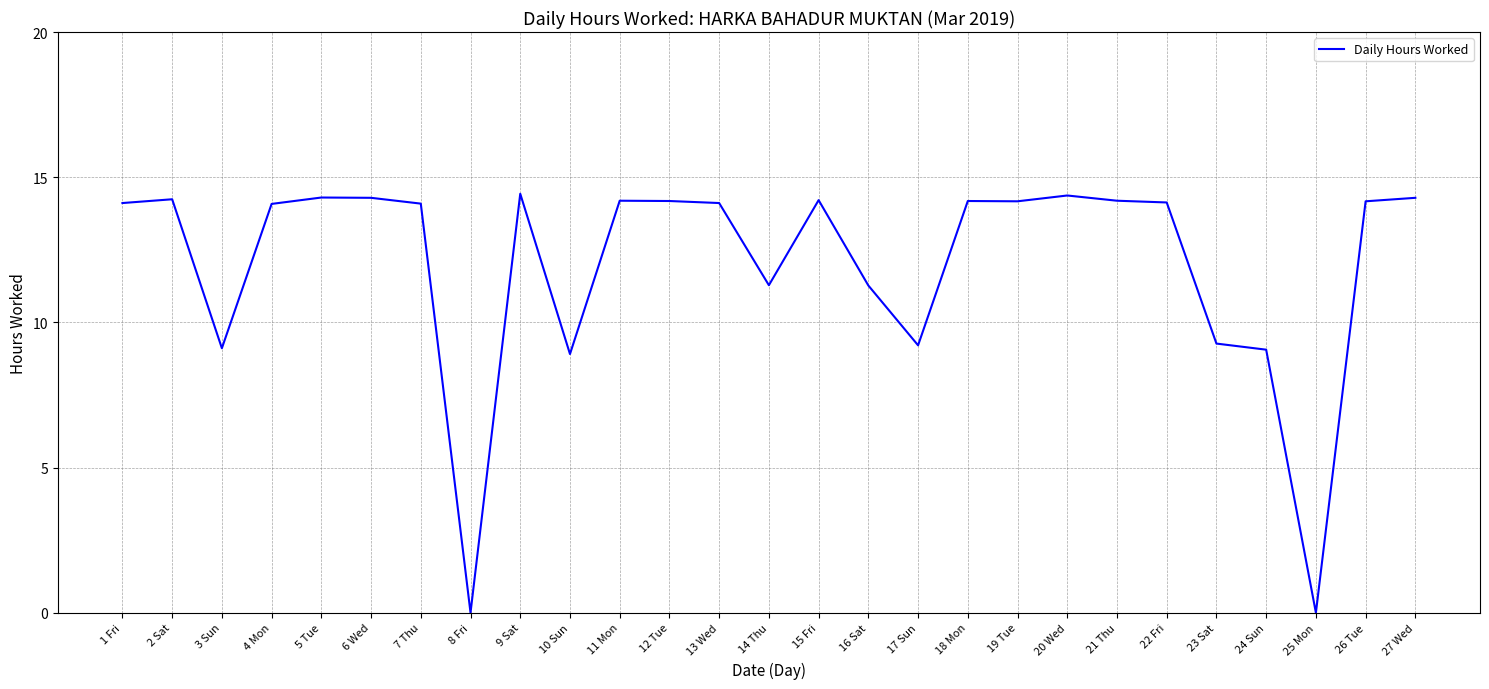

True or false: the data has more than 1 interior local peaks.

True